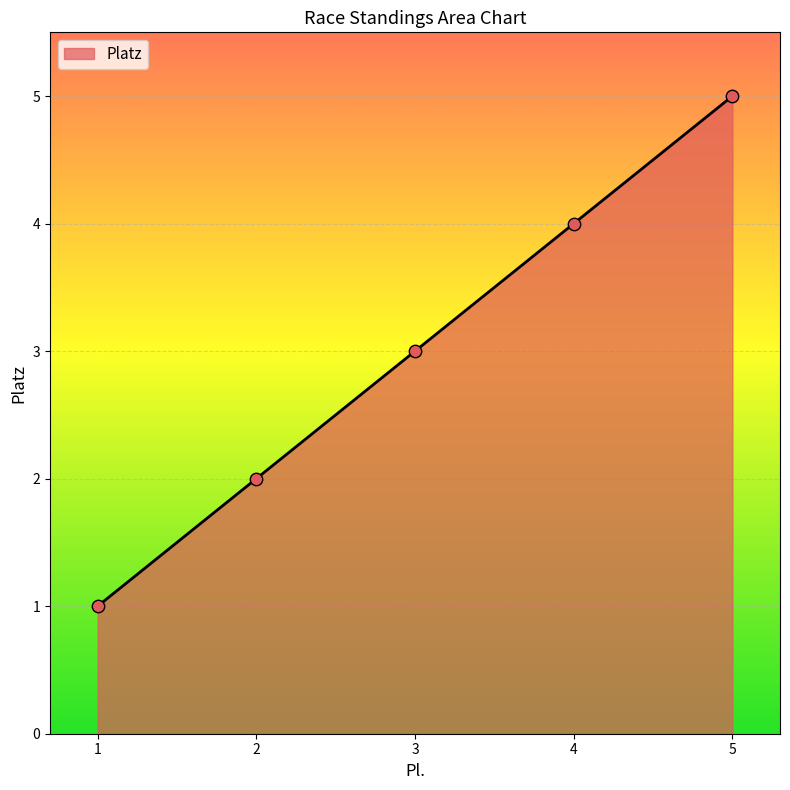

What is the change in value from 4 to 5?

+1